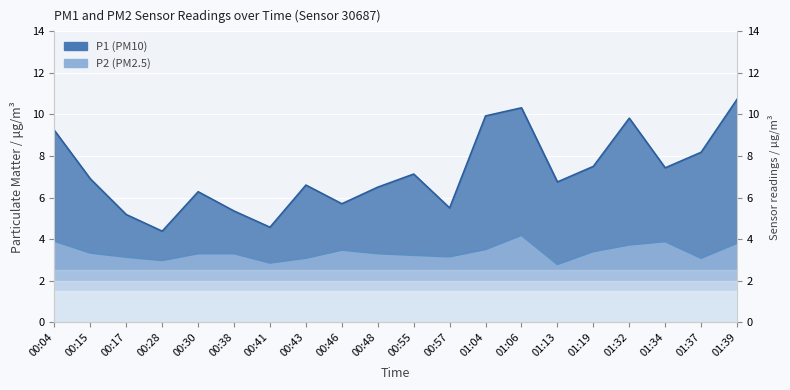

Reading right to left, list all the values displayed in this chart.

P1: 10.7	8.2	7.4	9.8	7.5	6.8	10.3	9.9	5.5	7.1	6.5	5.7	6.6	4.6	5.3	6.3	4.4	5.2	6.9	9.2
P2: 3.8	3.1	3.9	3.7	3.4	2.8	4.2	3.5	3.1	3.2	3.3	3.5	3.1	2.9	3.3	3.3	3.0	3.1	3.3	3.9